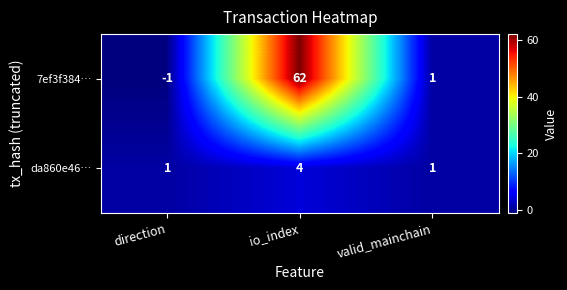

What is the approximate value of da860e46… at io_index?

4